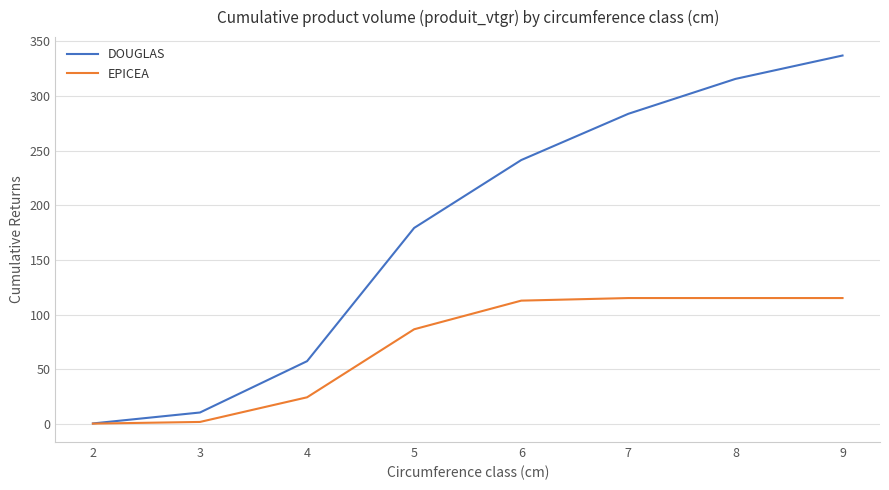

At 8, list the series in order from largest to smallest.

DOUGLAS, EPICEA